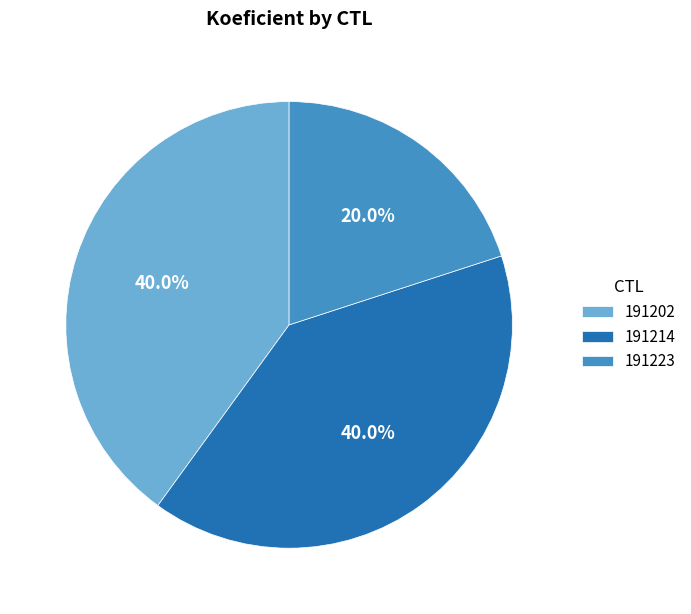

Between 191223 and 191202, which is larger?

191202